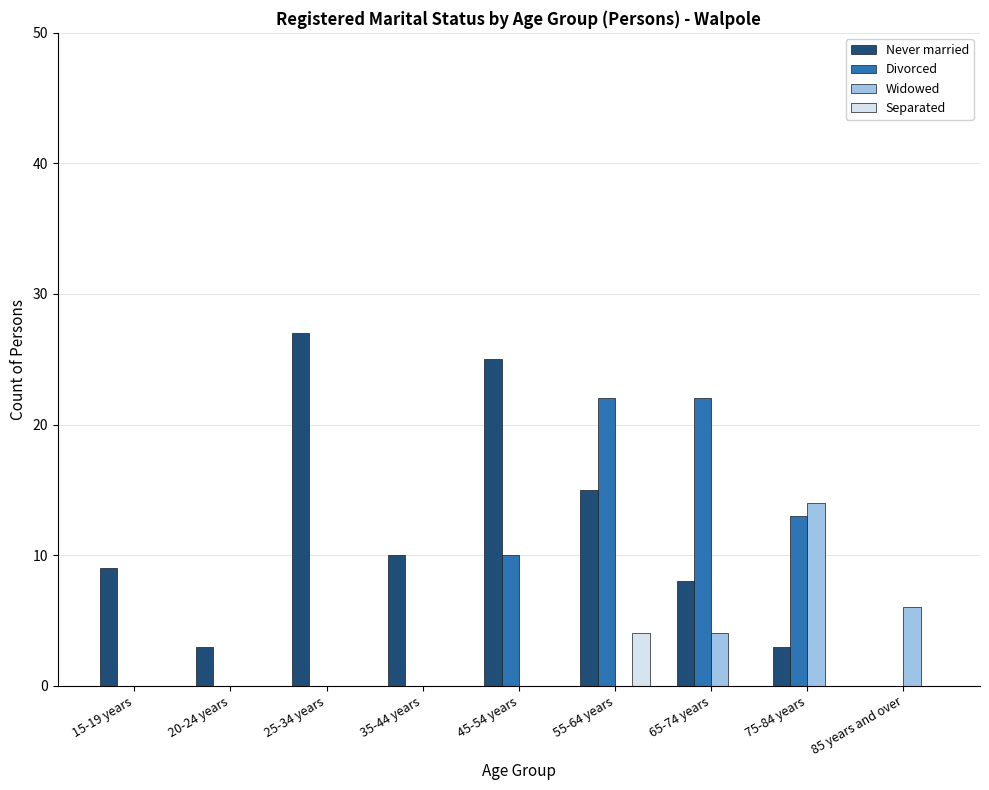

What is the sum of all Separated values?

4